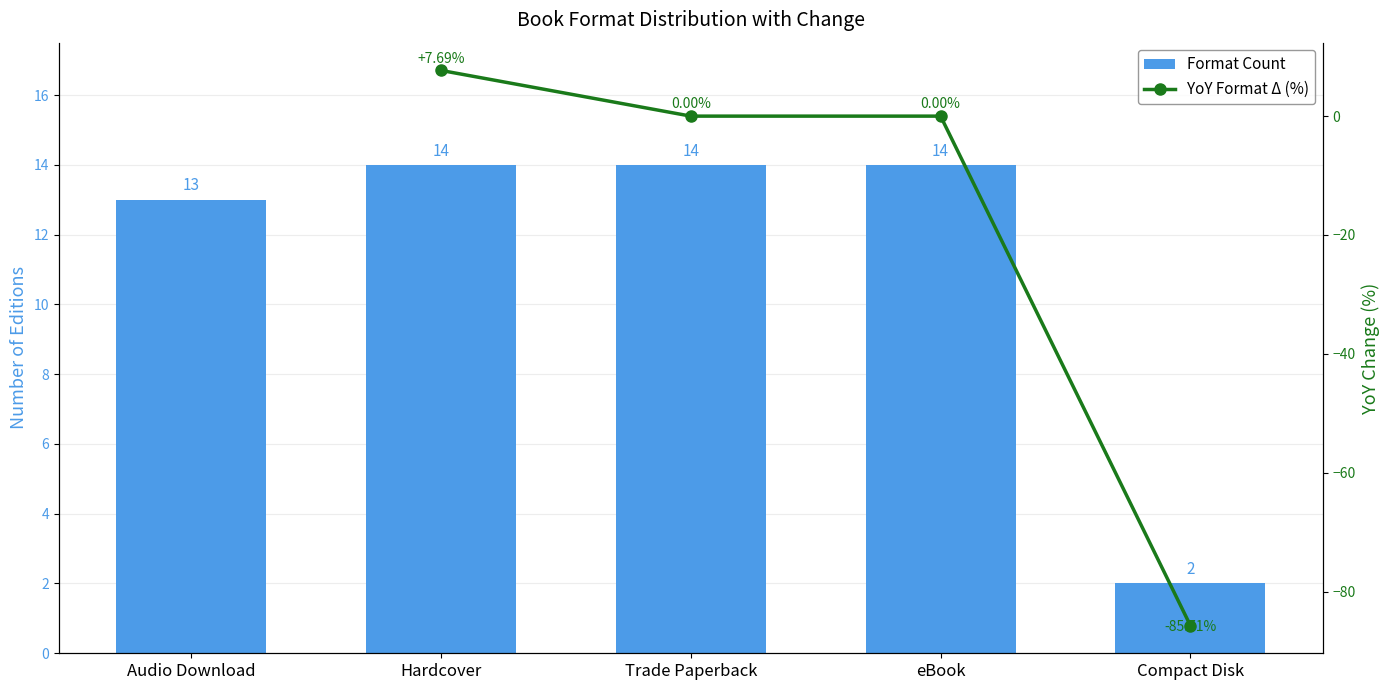

The chart shows a value of 1 at Compact Disk. True or false?

False